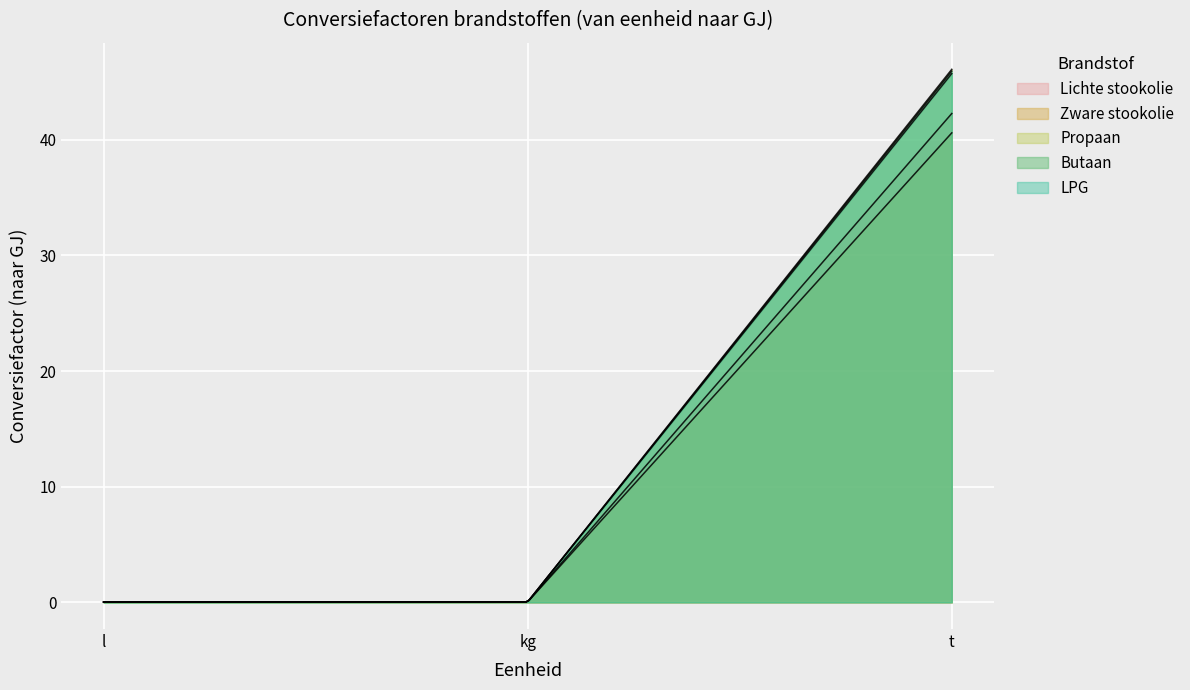

What is the greatest value displayed?

46.1